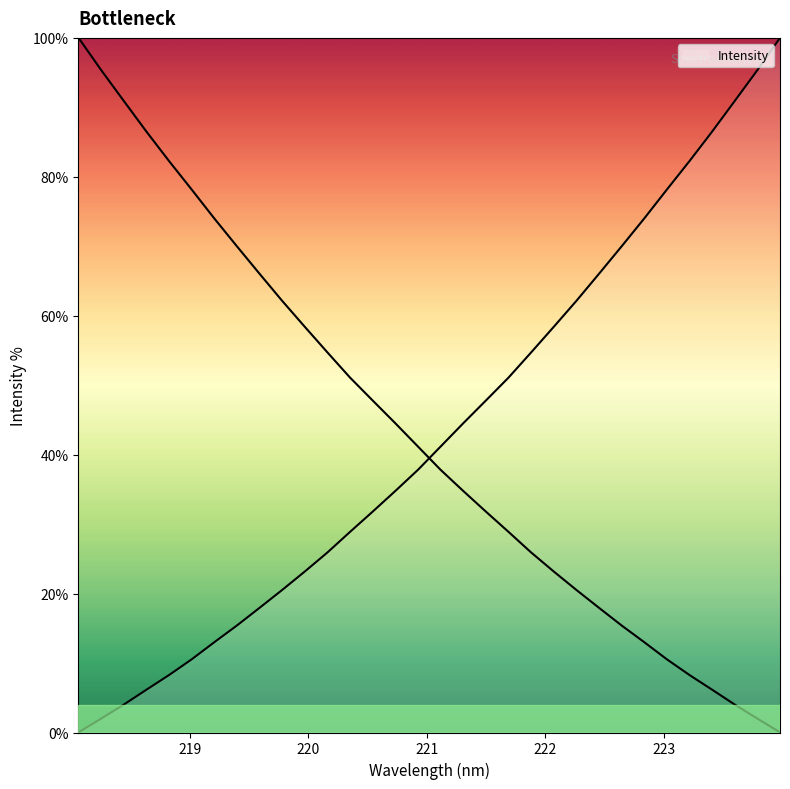

What is the change in value from 218.8244 to 223.9802?

+91.7